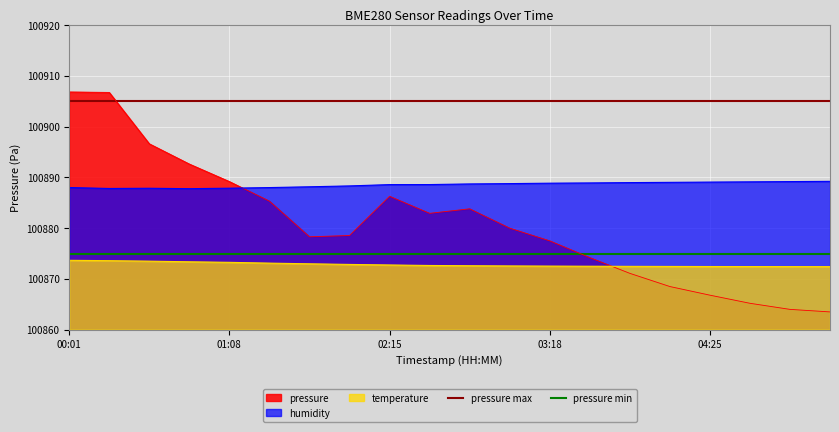

True or false: humidity has a value of 100887.9 at 01:08.

True